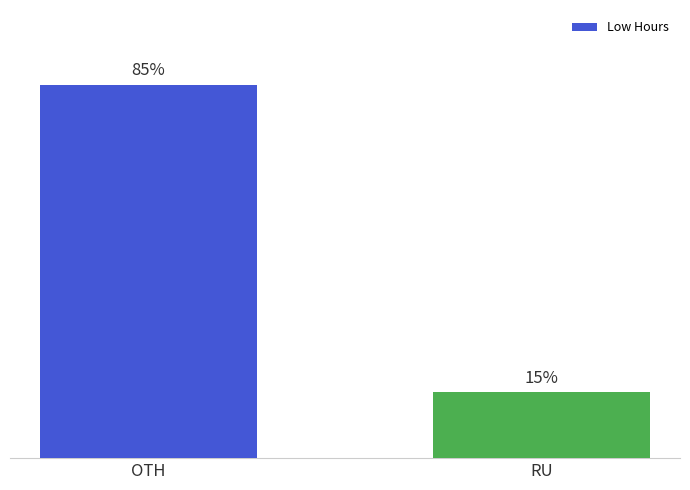

Between RU and OTH, which is larger?

OTH